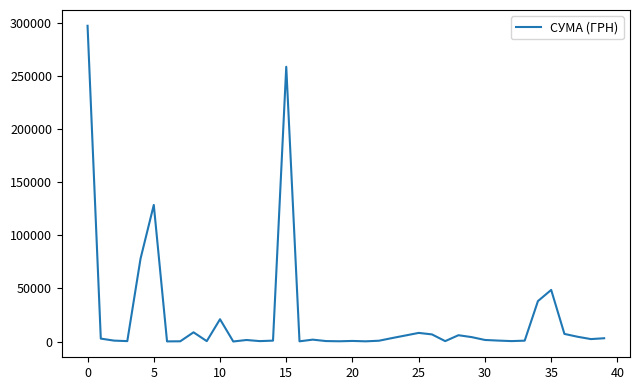

What is the greatest value displayed?

297743.9